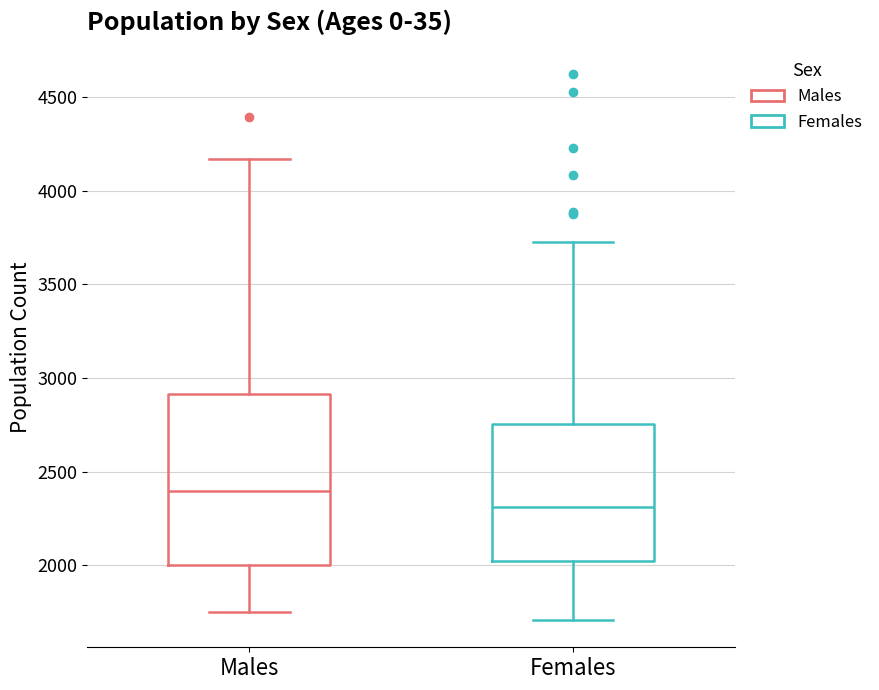

Reading left to right, read every box against the y-axis: the position of its median line, the range the box covers, and the ends of its whiskers. The values are not printed on the chart, so give them approximately, as read against the axis.

Males: median 2400, box 2000 to 2900, whiskers 1750 to 4150
Females: median 2300, box 2000 to 2750, whiskers 1700 to 3700